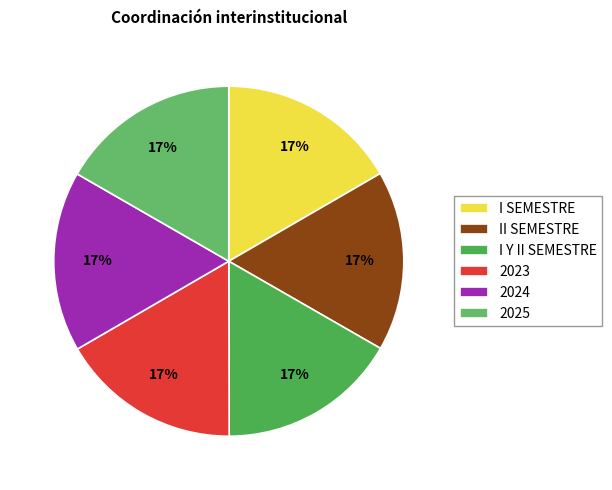

Do I Y II SEMESTRE and 2025 together represent more than half of the pie?

No